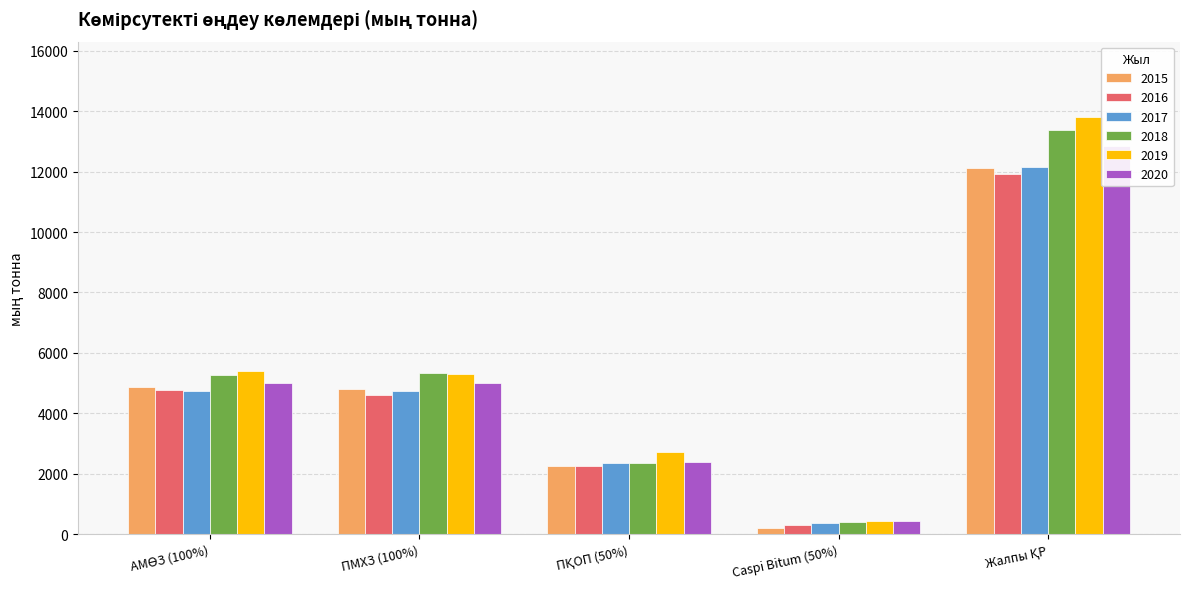

Which series changed the most between Caspi Bitum (50%) and Жалпы ҚР?

2019